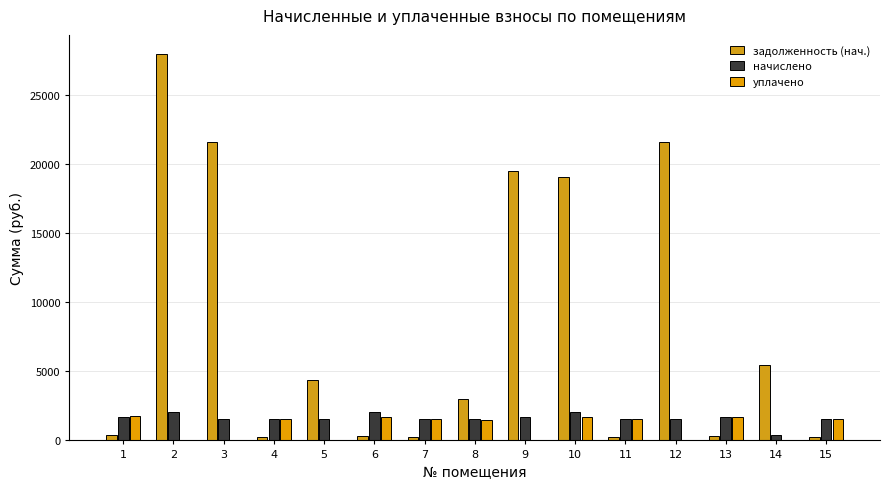

Rank the categories by начислено value from lowest to highest.

14, 15, 3, 4, 5, 7, 11, 12, 8, 1, 13, 9, 2, 10, 6